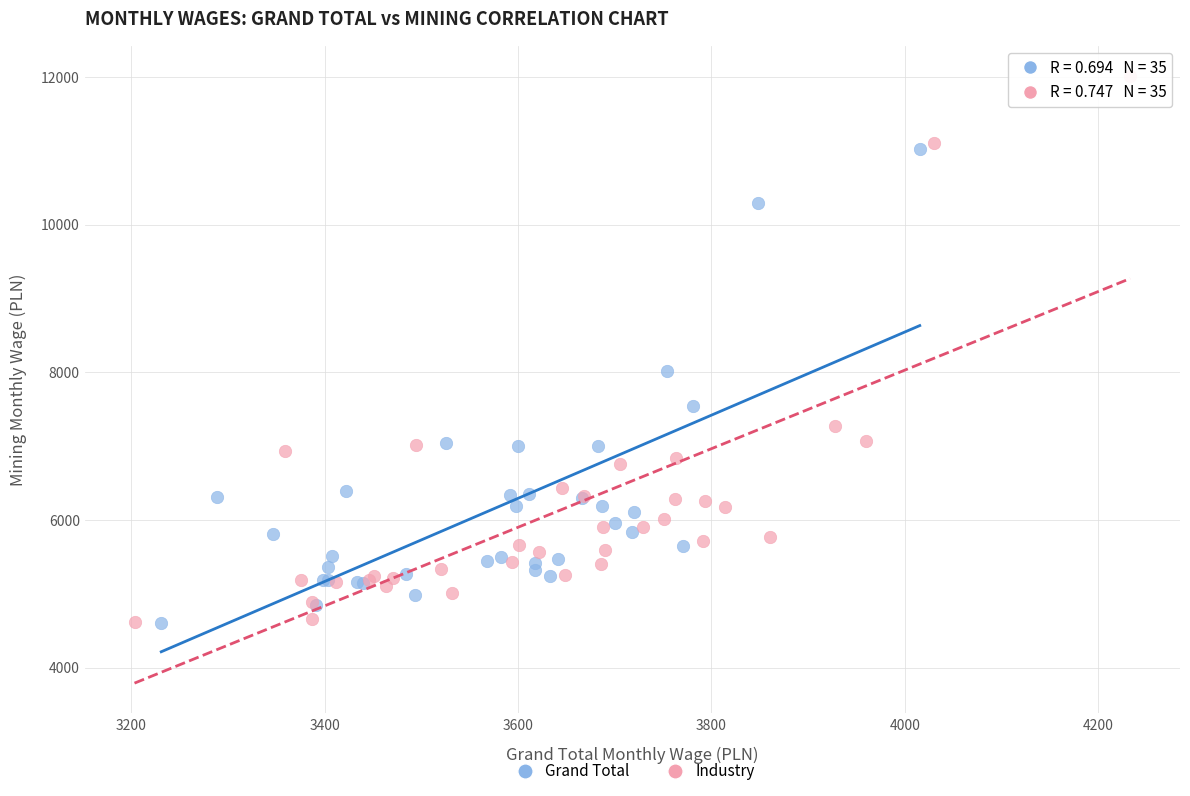

What are all the series names shown in the legend?

Grand Total, Industry